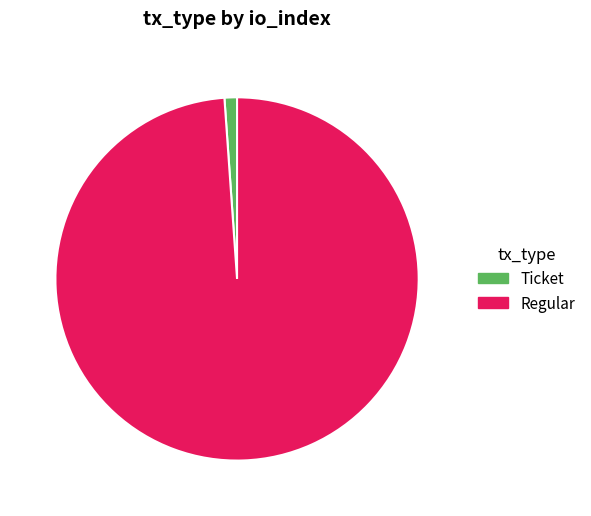

Does any single category account for the majority?

Yes